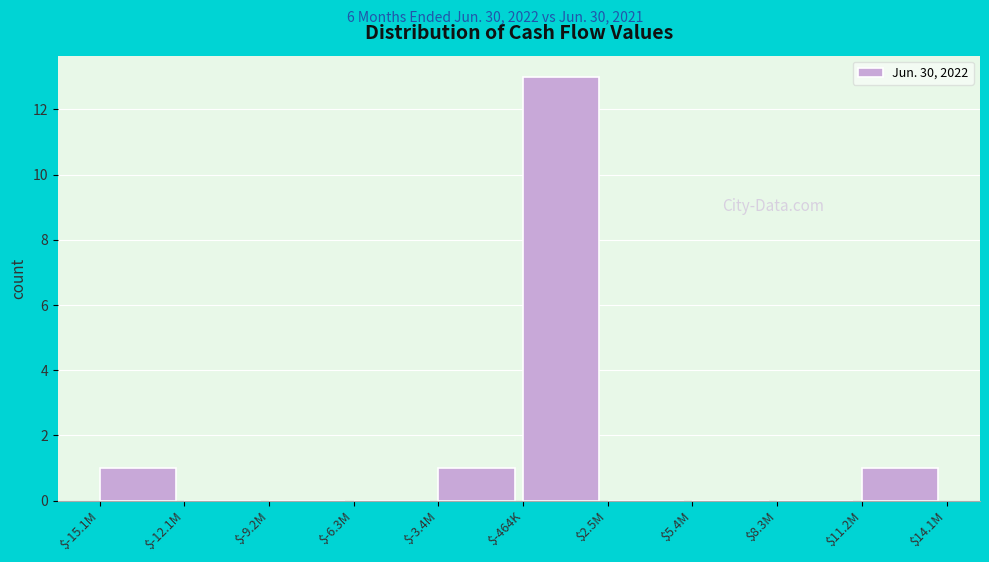

At which category does the chart reach its peak across all series?

$-464K